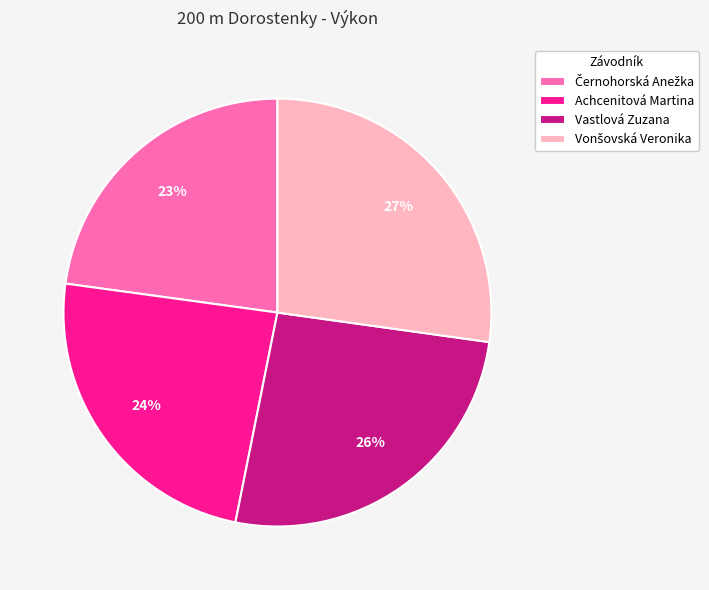

Does any single category account for the majority?

No